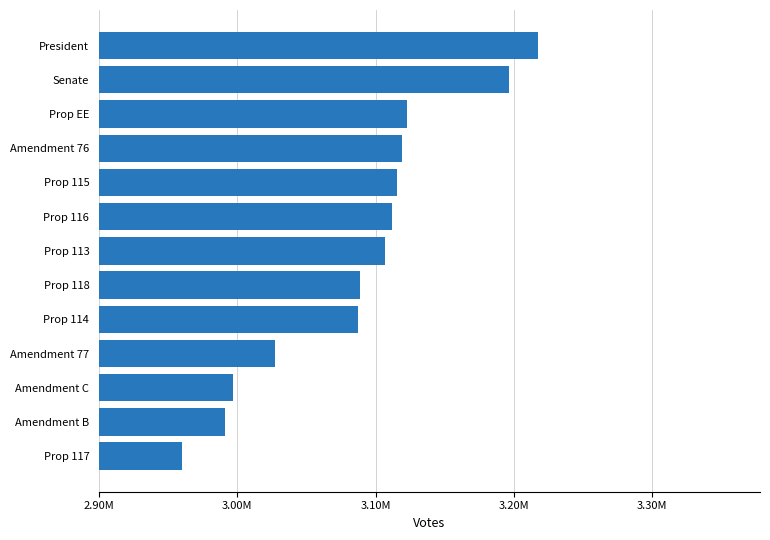

Does the chart contain any negative values?

No